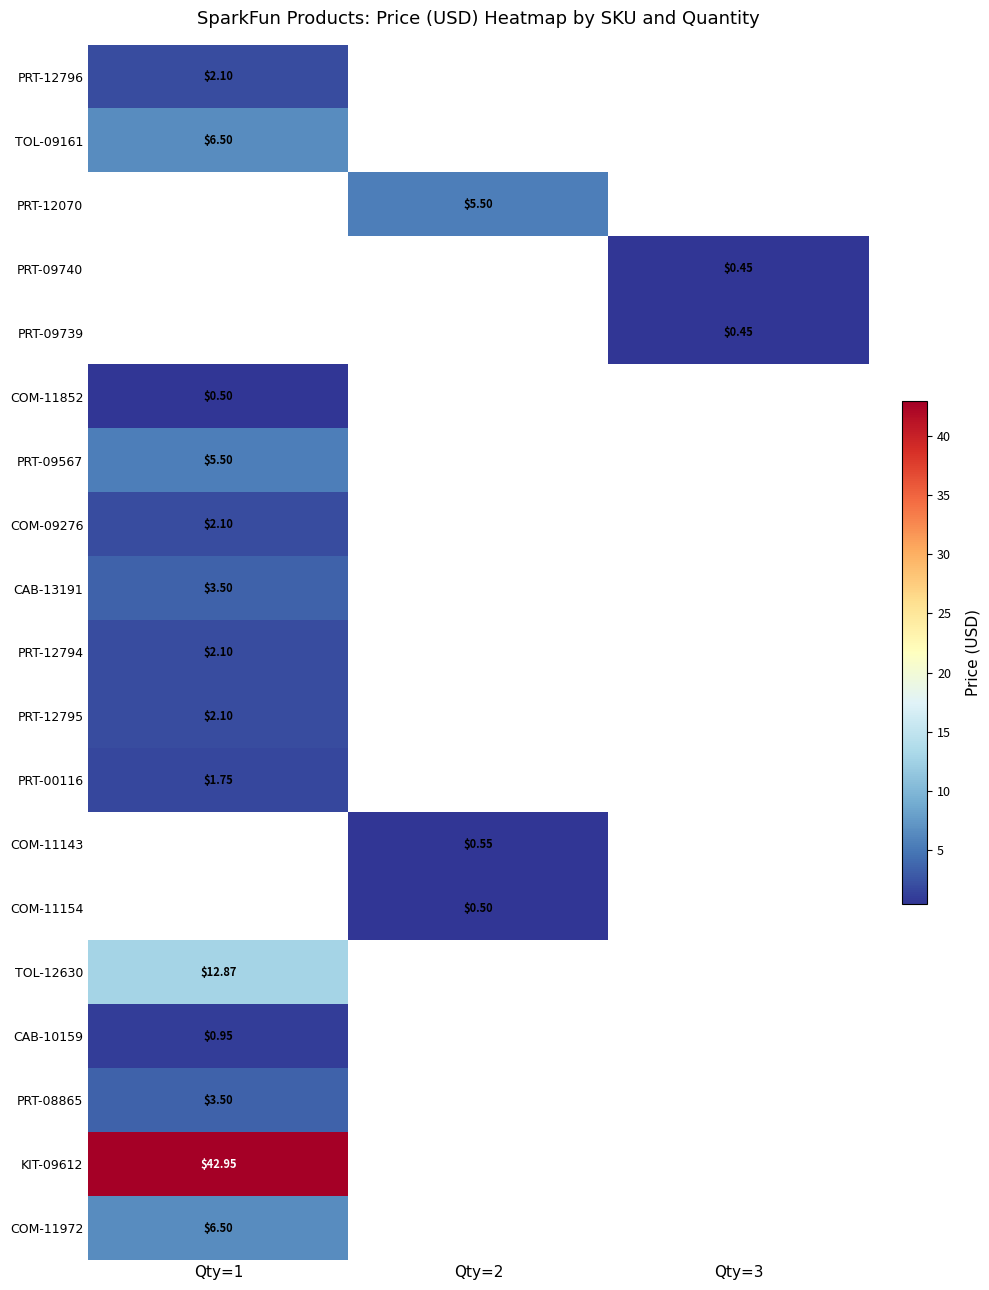

Which category has the highest value across all series?

Qty=1